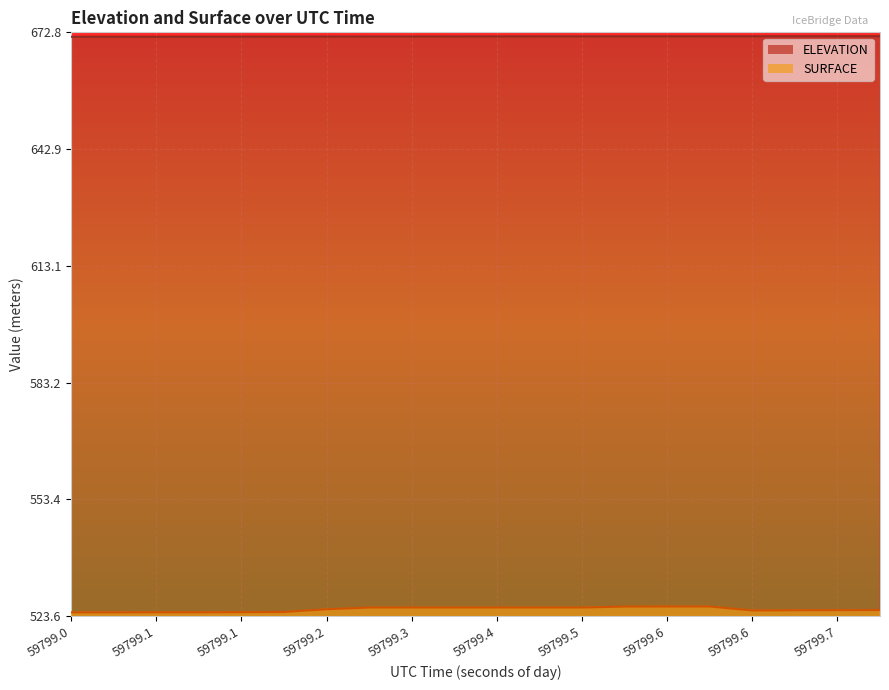

Count the number of data series in this chart.

2